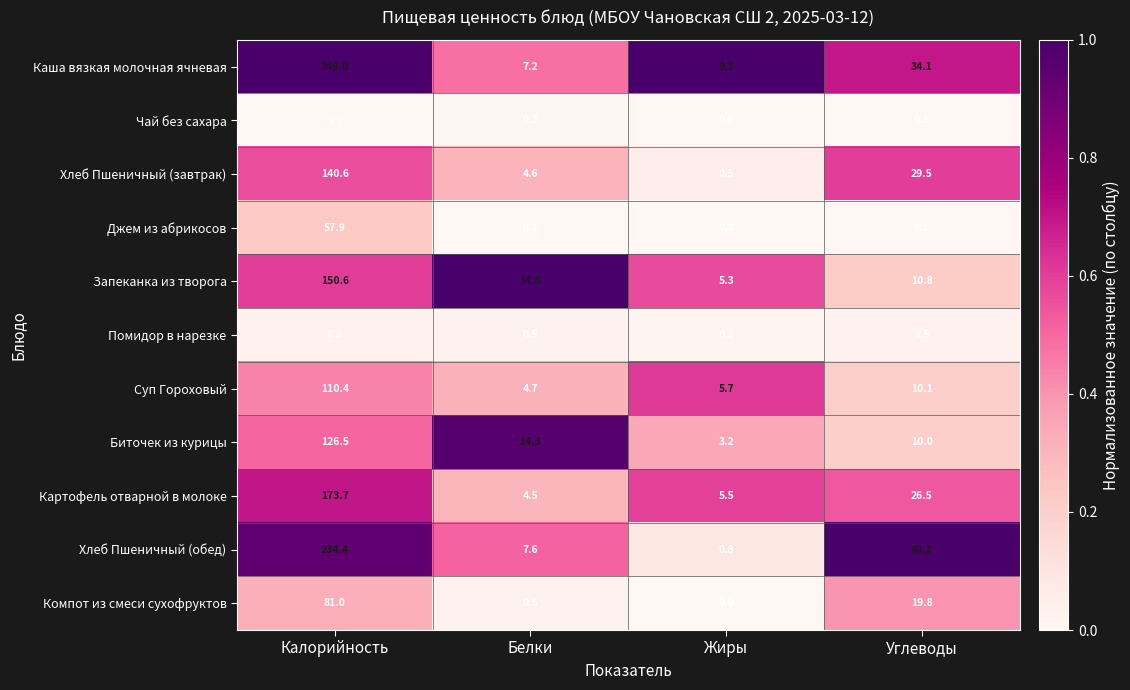

Which series changed the most between Белки and Жиры?

Биточек из курицы